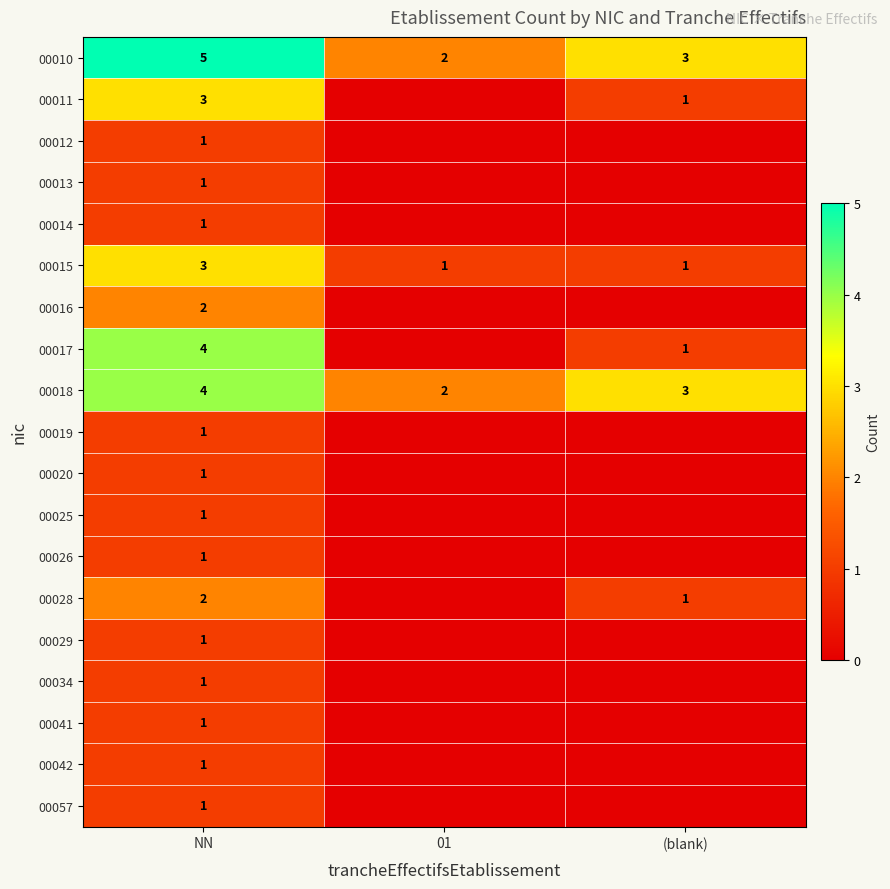

What is the spread (max minus min) of values at NN?

4